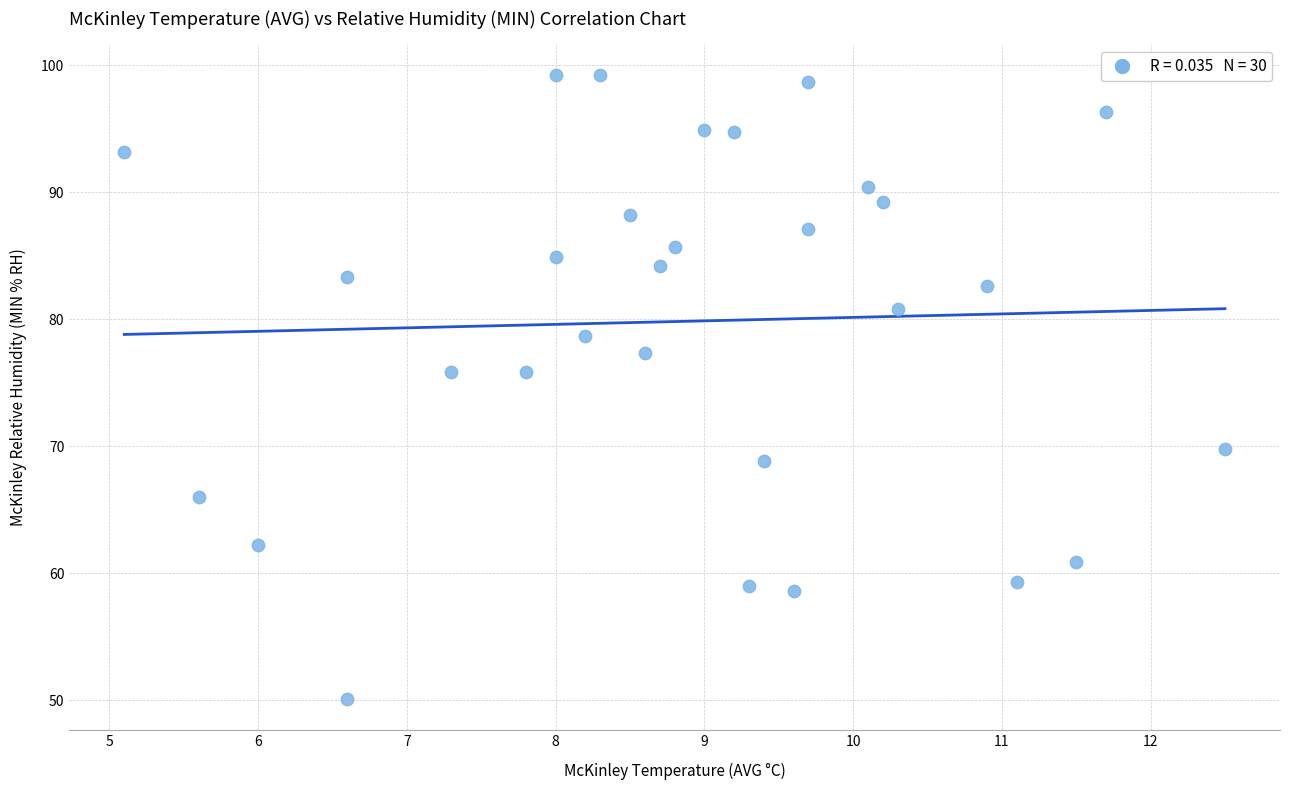

What is the range of Y values (max minus min)?

49.1